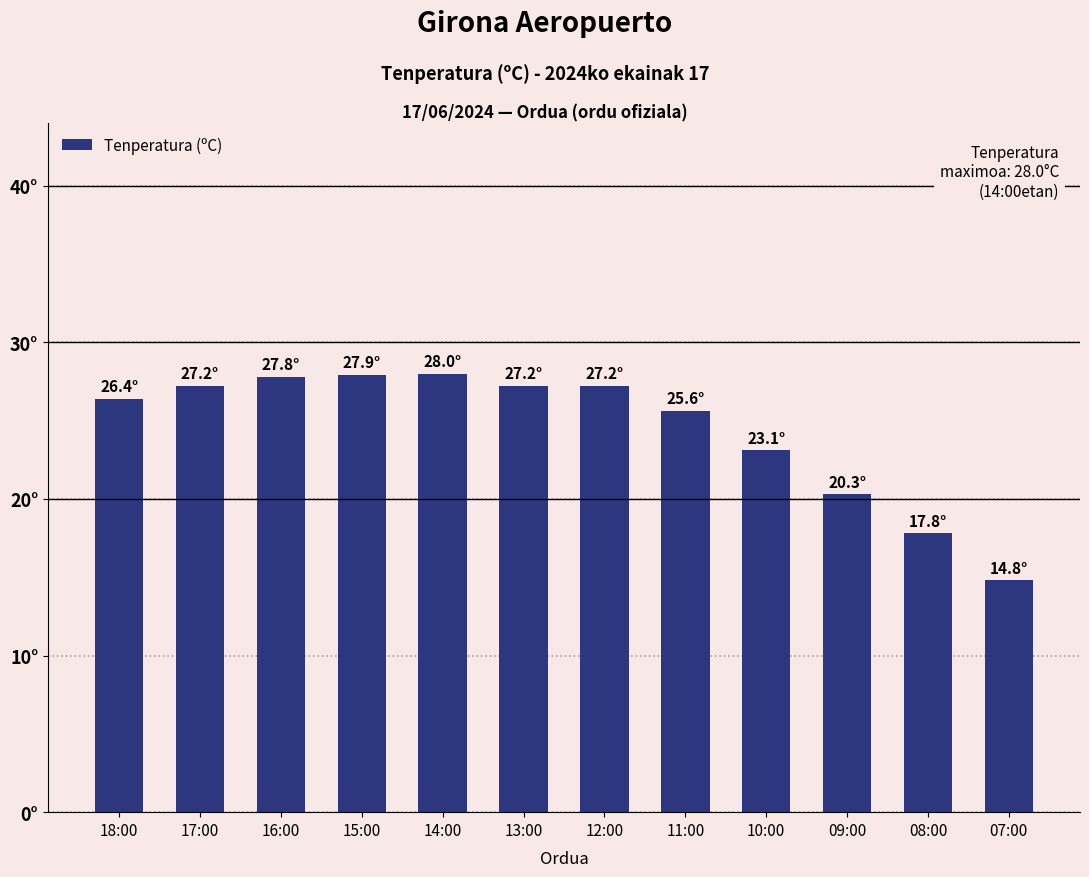

What is the ratio of the value at 16:00 to the value at 08:00?

1.6